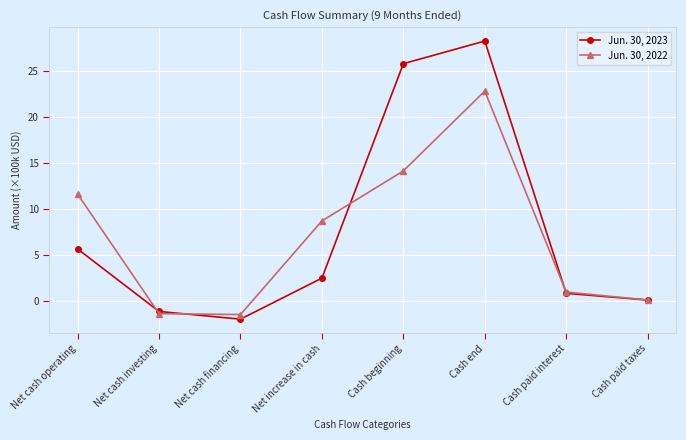

Which series has the largest range (max minus min)?

Jun. 30, 2023